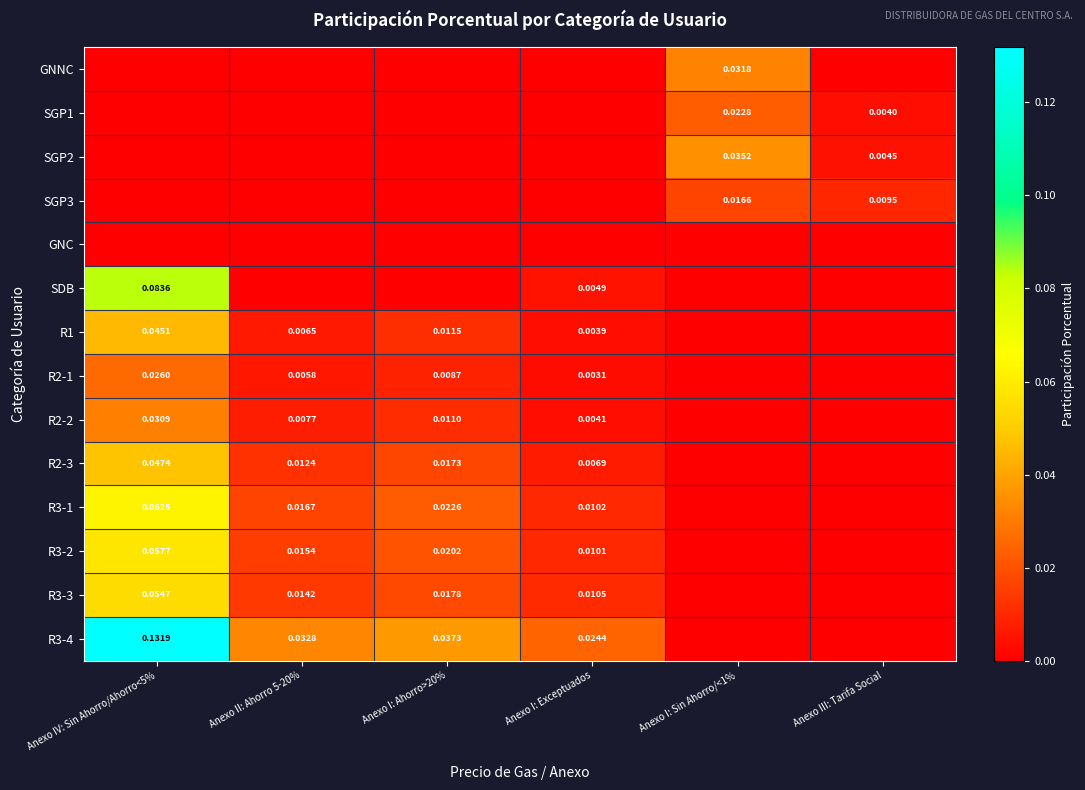

List the series in order of their peak value, lowest first.

GNC, SGP3, SGP1, R2-1, R2-2, GNNC, SGP2, R1, R2-3, R3-3, R3-2, R3-1, SDB, R3-4